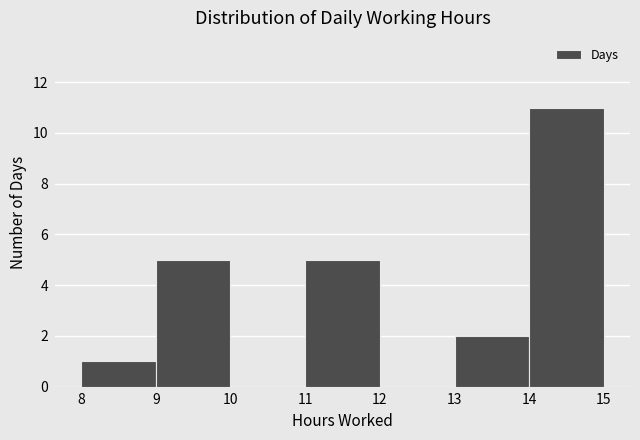

Which range on the x-axis has the tallest bar?

14 to 15